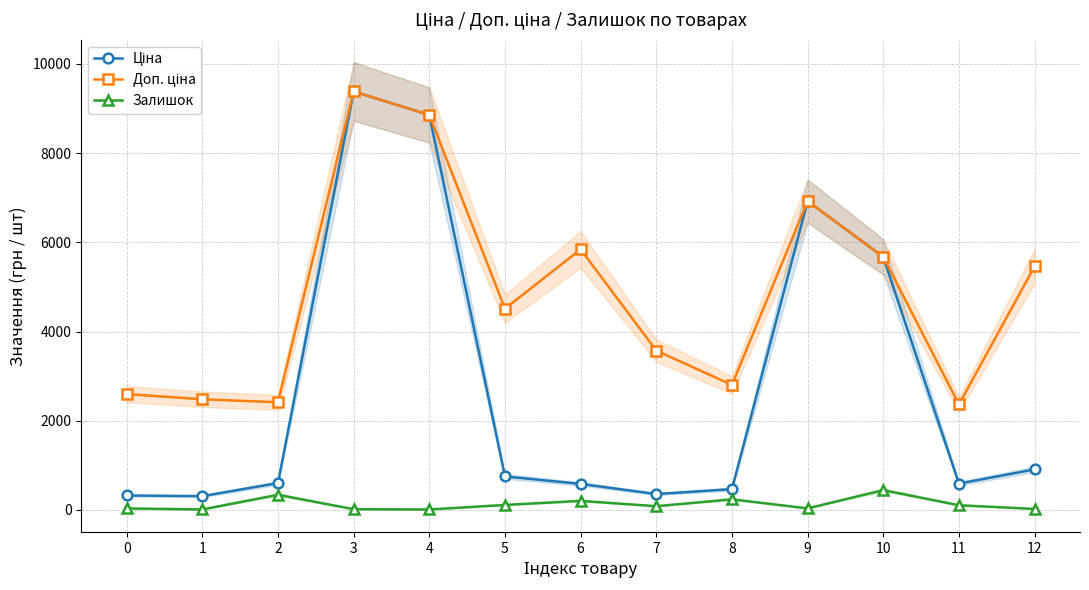

Rank the series by their maximum value, from highest to lowest.

Ціна, Доп. ціна, Залишок